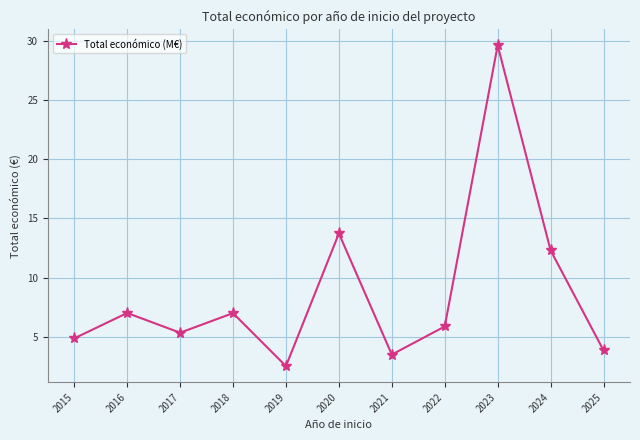

Does the chart display data point markers on the line(s)?

Yes